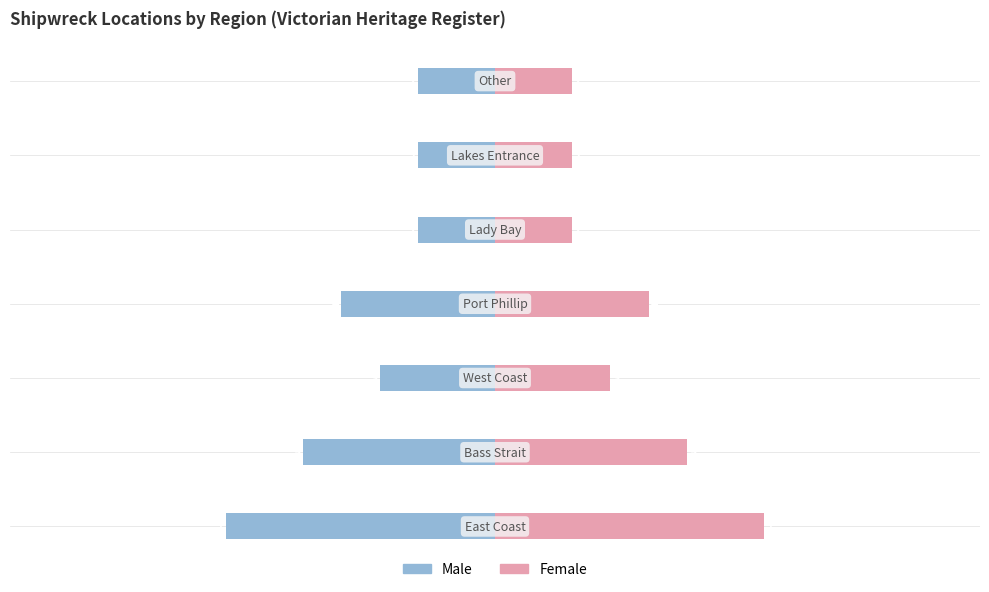

Rank the series by their maximum value, from highest to lowest.

Female, Male